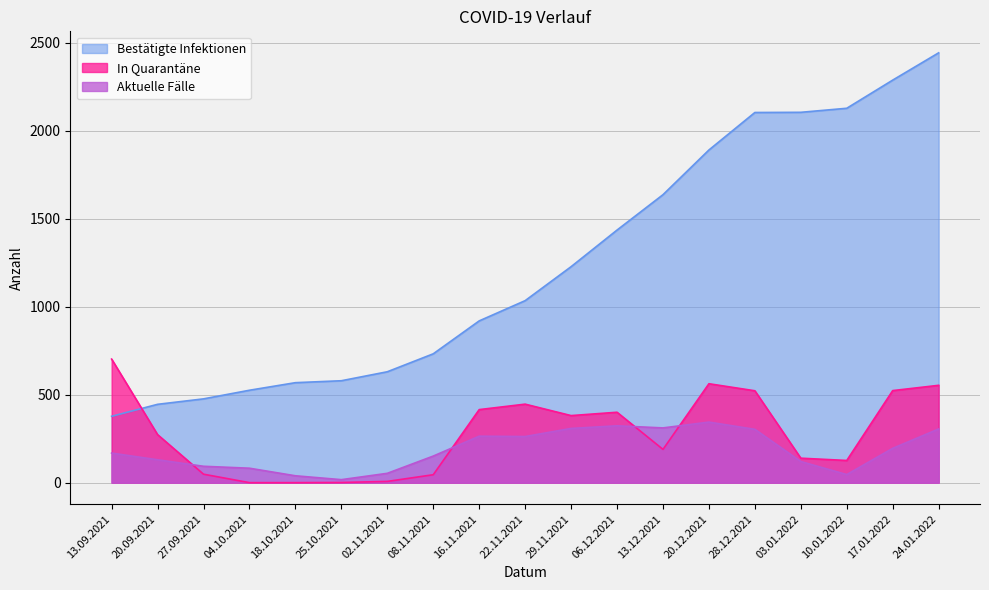

What is the total value across all series at 16.11.2021?

1598